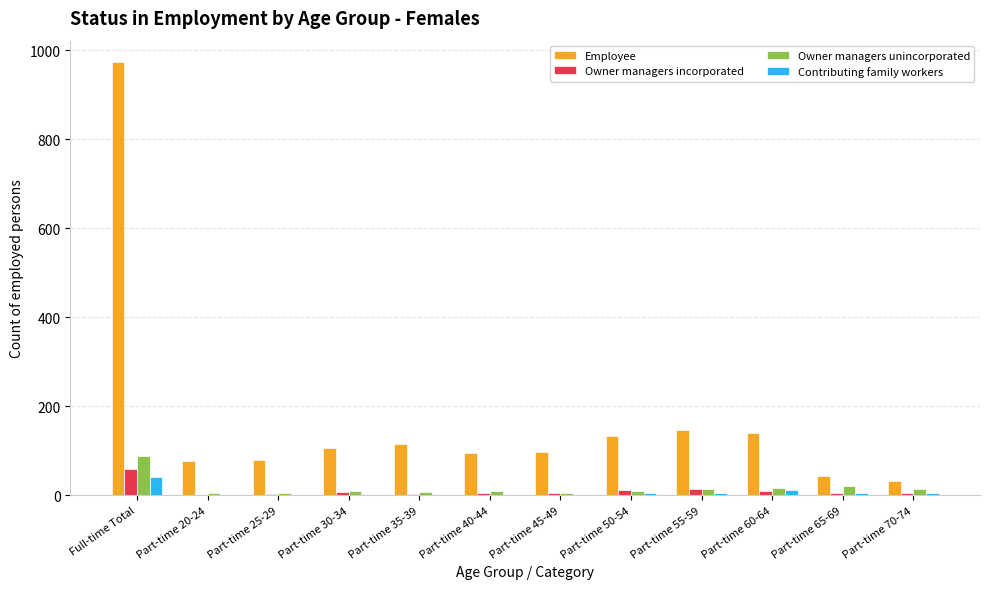

What is the difference between the Employee values at Part-time 30-34 and Part-time 70-74?

73